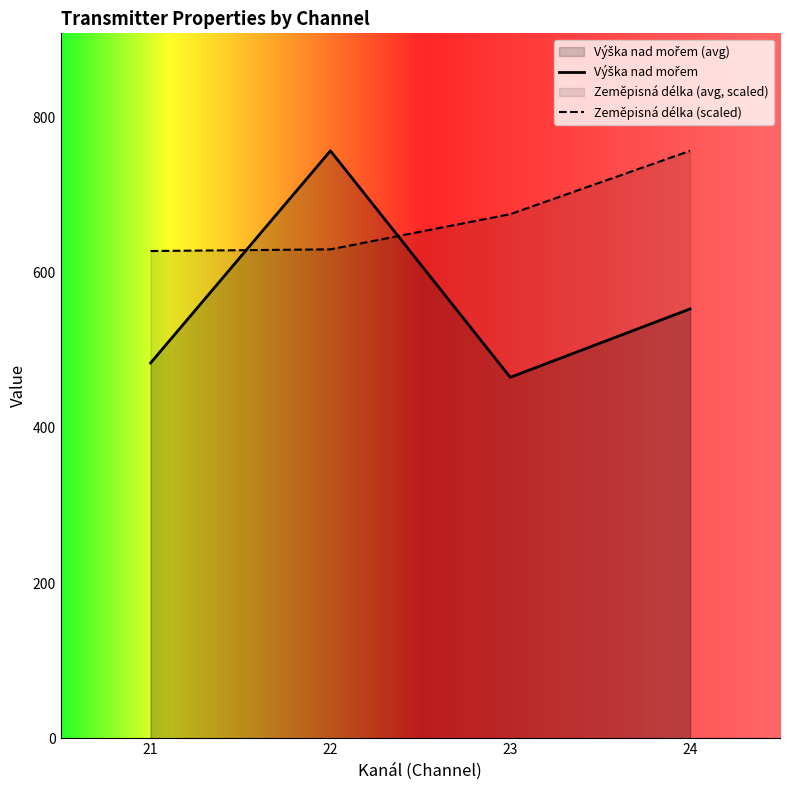

Rank the categories by Výška nad mořem value from lowest to highest.

23, 21, 24, 22